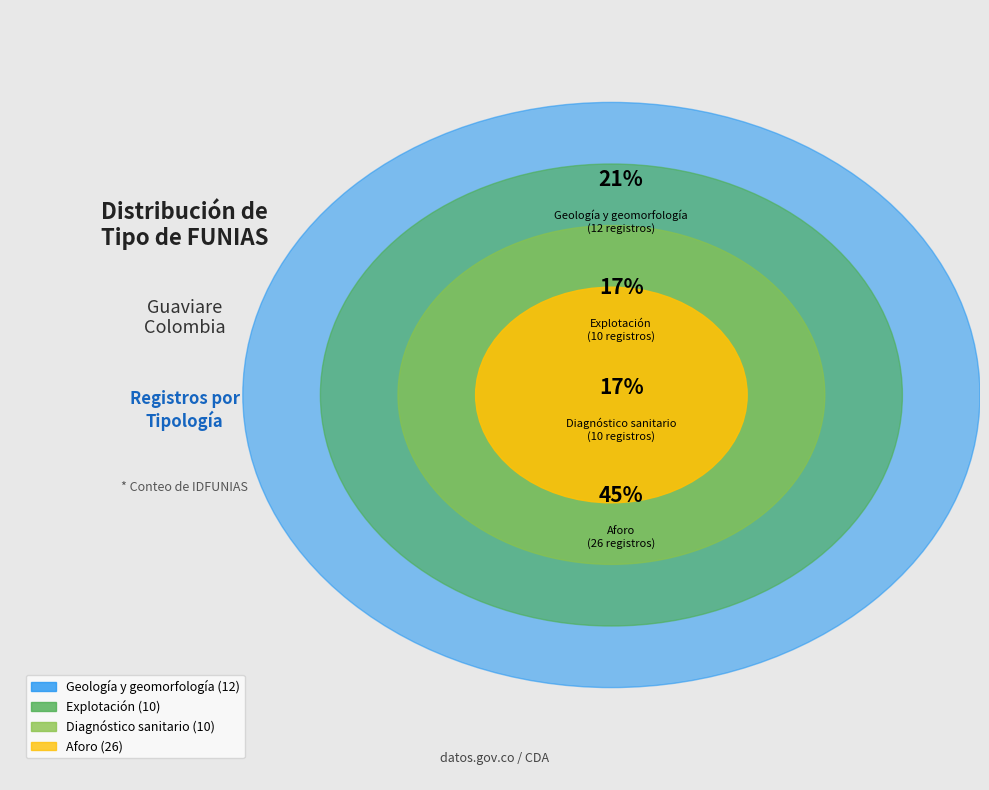

Which has a higher value, Aforo or Geología y geomorfología?

Aforo